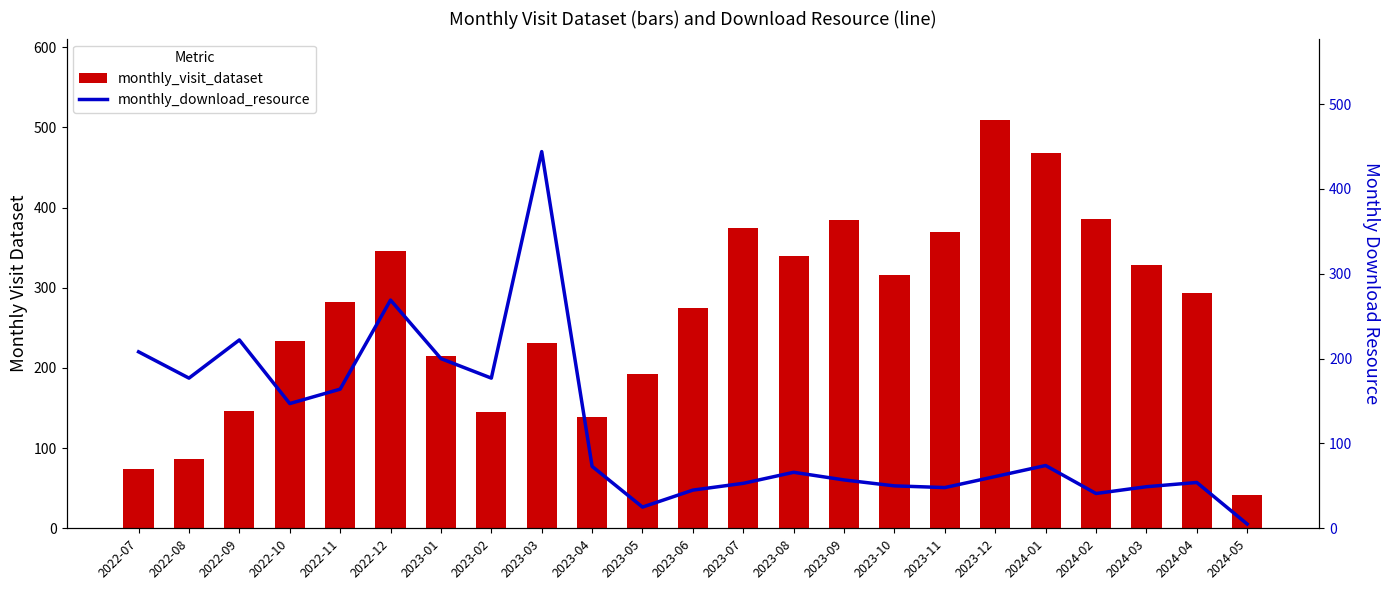

Reading left to right, transcribe all the data shown in this chart.

monthly_visit_dataset: 74	87	146	234	282	346	215	145	231	139	192	275	375	340	384	316	370	509	468	386	329	293	41
monthly_download_resource: 208	177	222	147	164	269	200	177	444	73	25	45	53	66	57	50	48	61	74	41	49	54	5